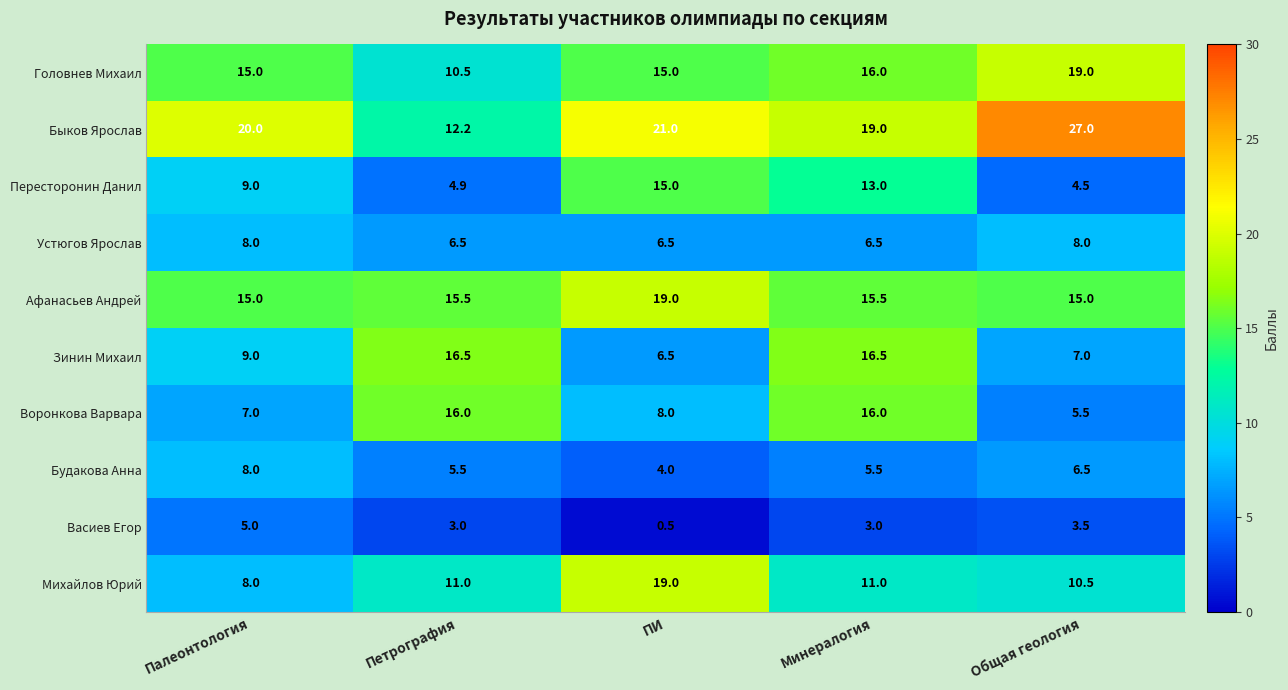

Which series has the largest range (max minus min)?

Быков Ярослав